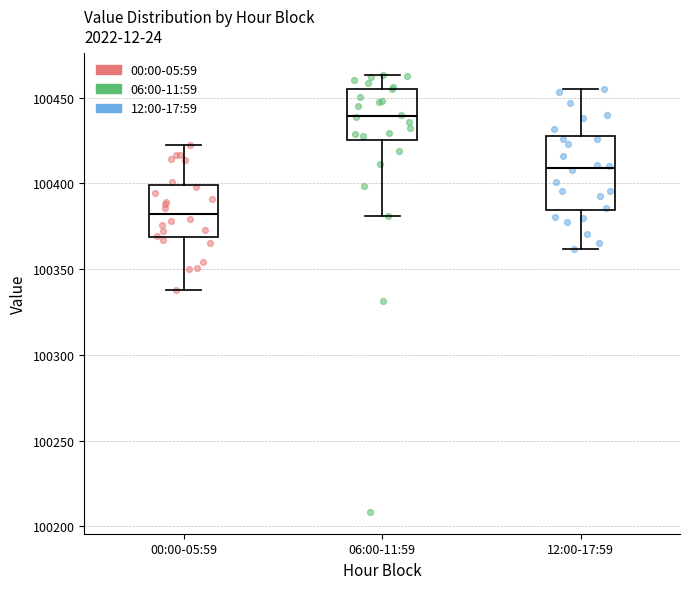

Which box is the tallest, from its lower edge to its upper edge?

12:00-17:59